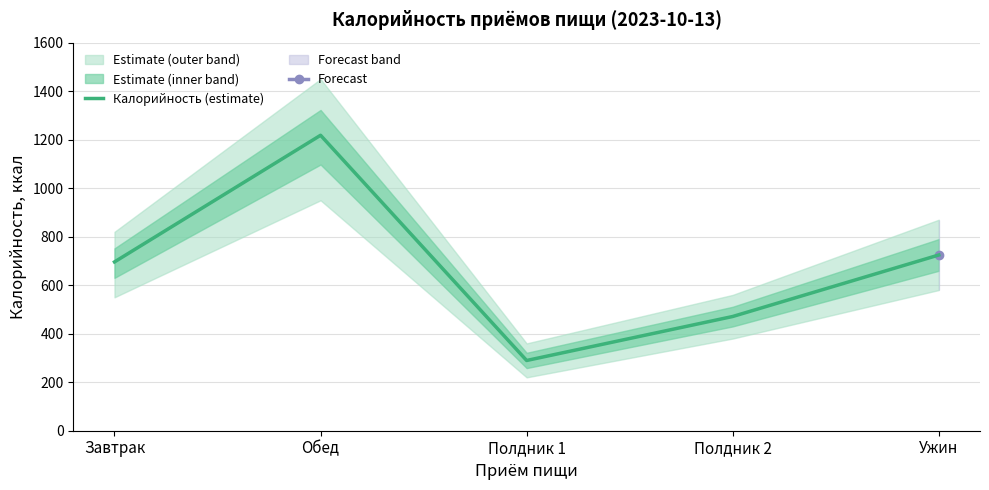

Approximately how many times larger is the value at Полдник 1 compared to Ужин?

0.4